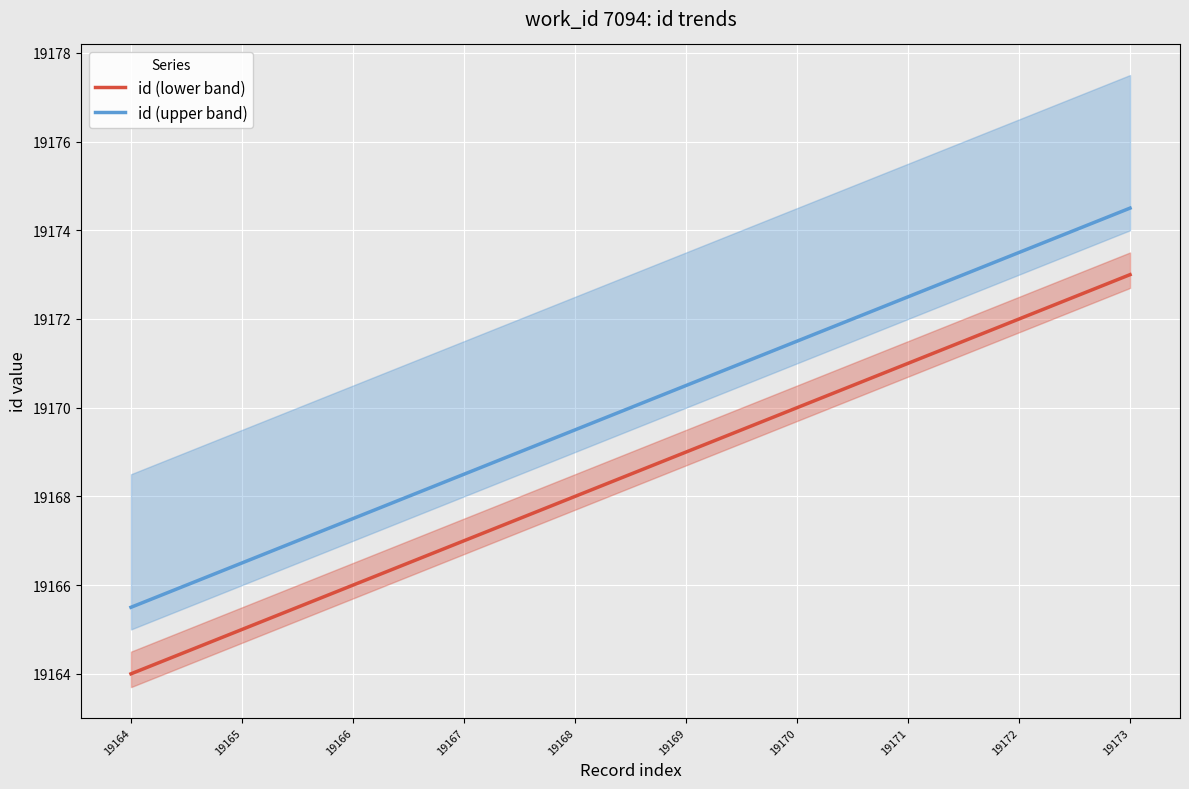

True or false: id (lower band) has more than 0 points higher than both neighbors.

False